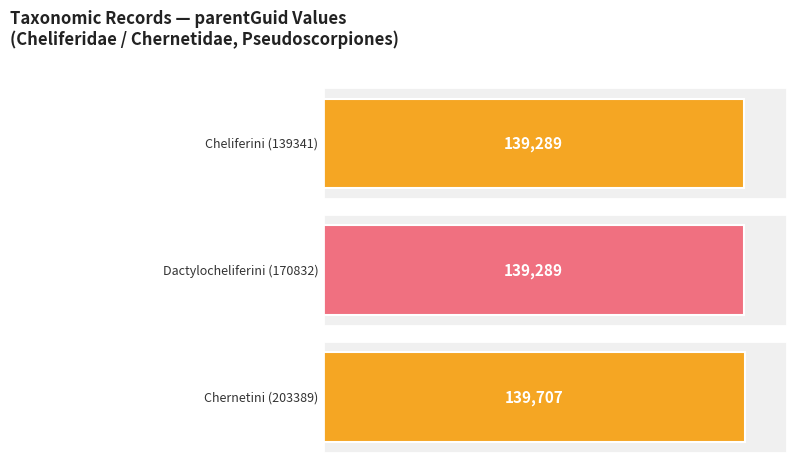

What is the difference between the values at Chernetini (203389) and Cheliferini (139341)?

418